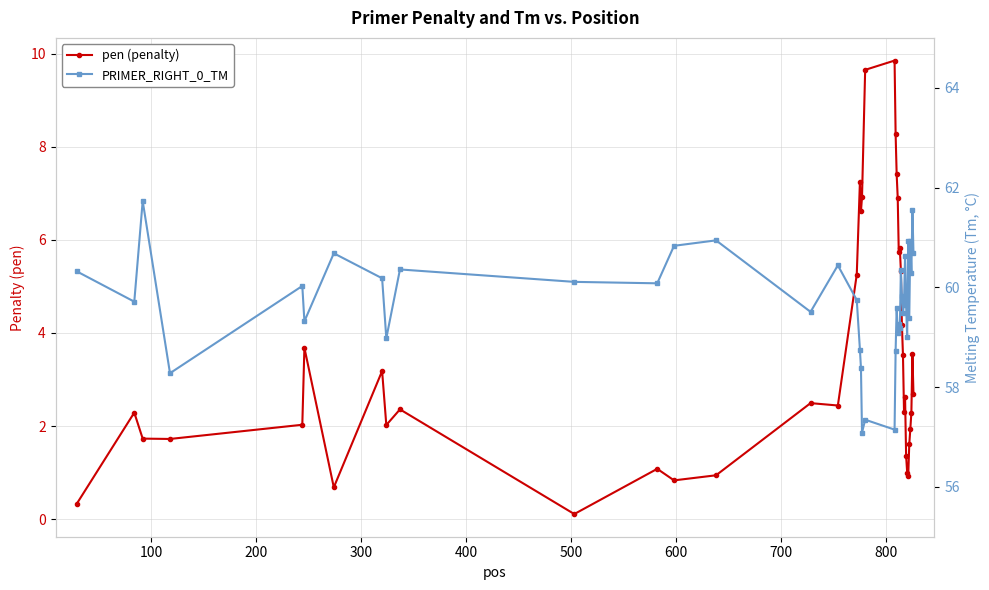

Reading left to right, transcribe all the data shown in this chart.

pen (penalty): 0.3	2.3	1.7	1.7	2.0	3.7	0.7	3.2	2.0	2.4	0.1	1.1	0.8	0.9	2.5	2.4	5.3	7.2	6.6	6.9	9.7	9.9	8.3	7.4	6.9	5.7	5.8	5.3	4.2	3.5	2.3	2.6	1.4	1.0	0.9	1.6	1.9	2.3	3.5	2.7
PRIMER_RIGHT_0_TM: 60.3	59.7	61.7	58.3	60.0	59.3	60.7	60.2	59.0	60.4	60.1	60.1	60.8	60.9	59.5	60.4	59.7	58.8	58.4	57.1	57.3	57.1	58.7	59.6	59.1	59.3	59.2	60.3	59.8	59.5	59.7	60.6	59.6	59.0	60.9	59.4	60.9	60.3	61.5	60.7